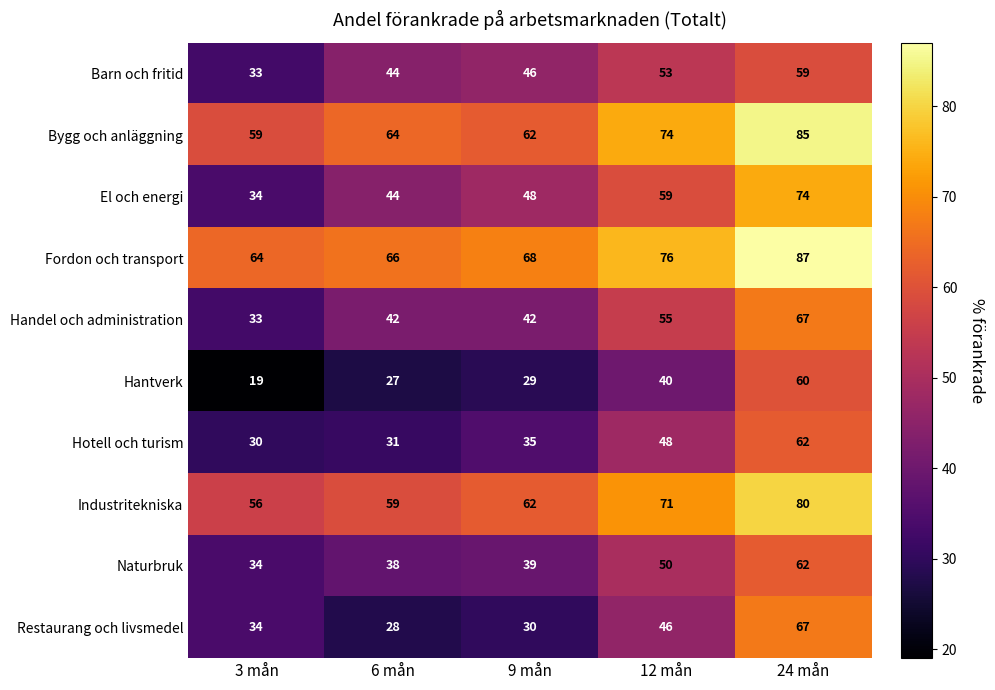

What is the sum of the El och energi values at 3 mån and 9 mån?

82